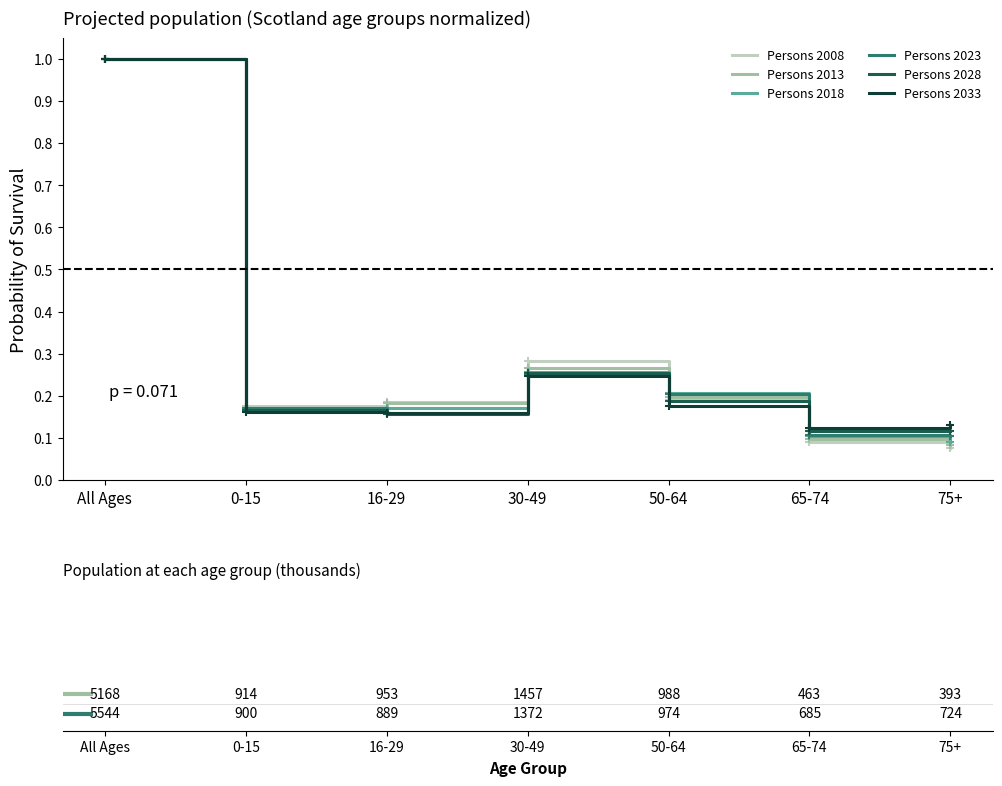

The value of Persons 2033 at All Ages is 0.6. True or false?

False